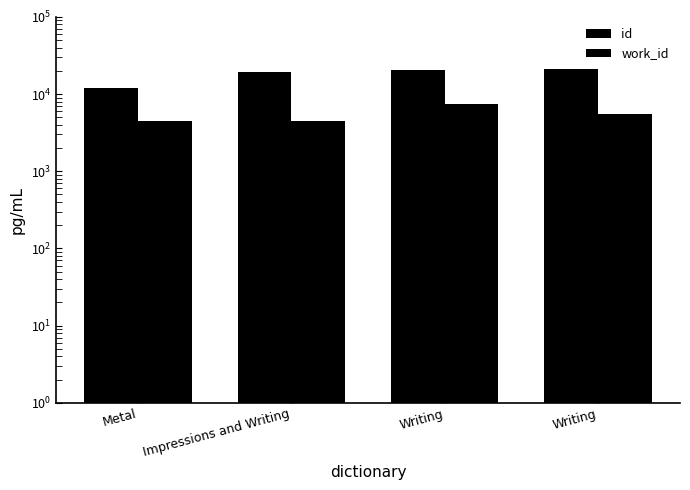

How many distinct data groups are displayed?

2